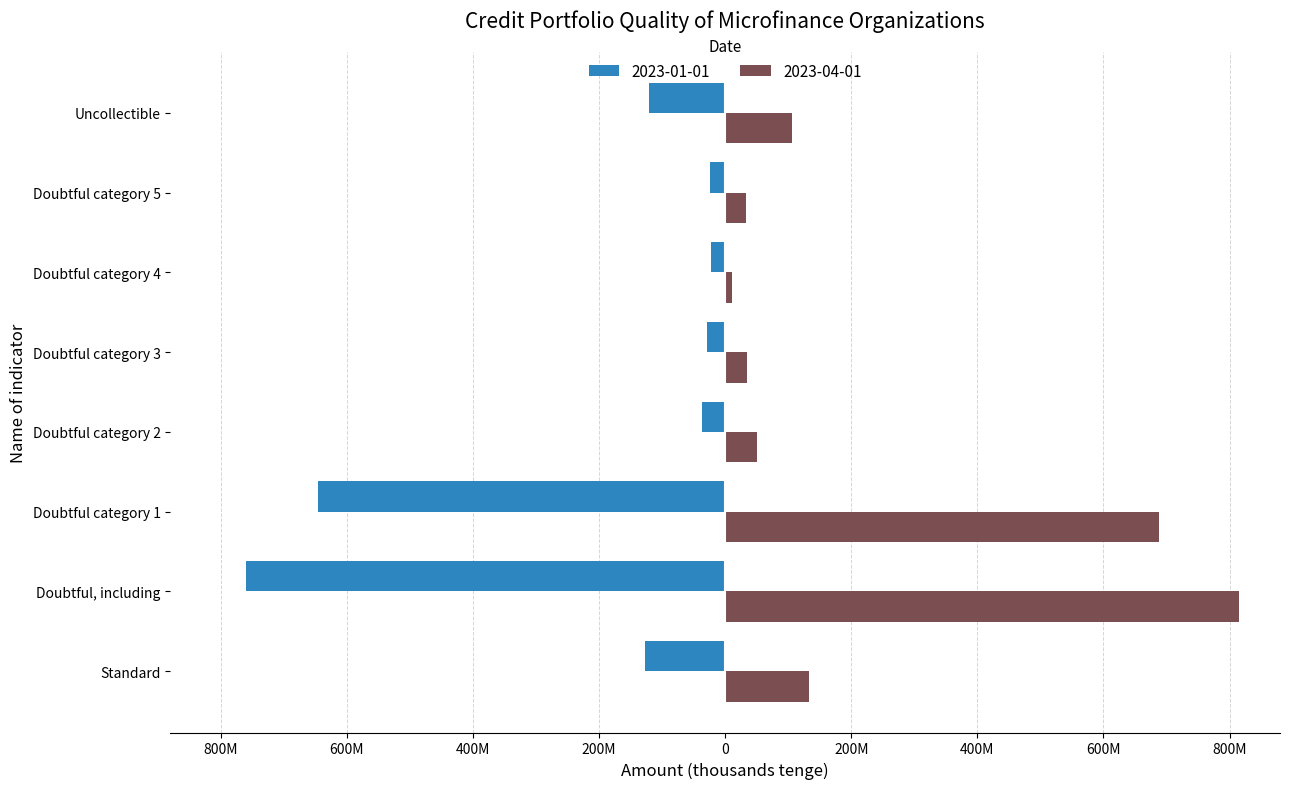

Which series changed the most between Standard and Doubtful category 1?

2023-04-01